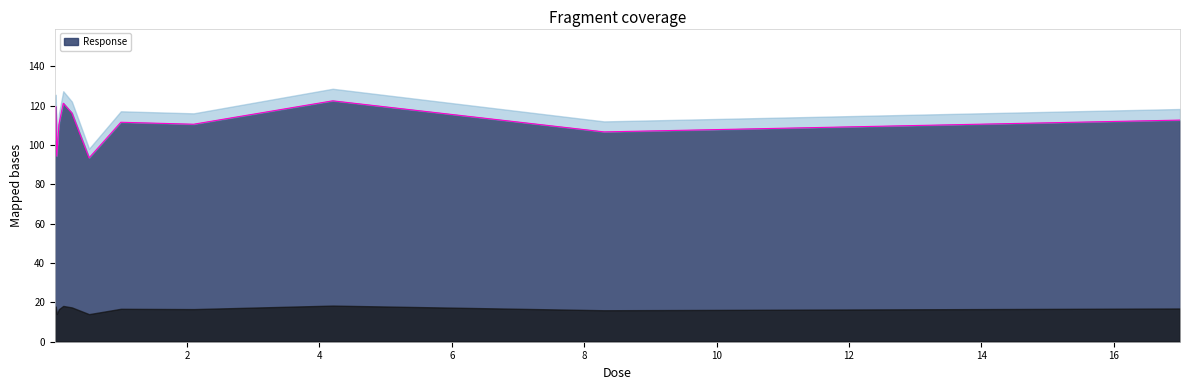

Reading left to right, extract all data points from this chart.

102.8	113.9	118.0	119.6	94.4	110.5	121.3	116.3	93.5	111.6	110.6	122.5	106.7	112.7